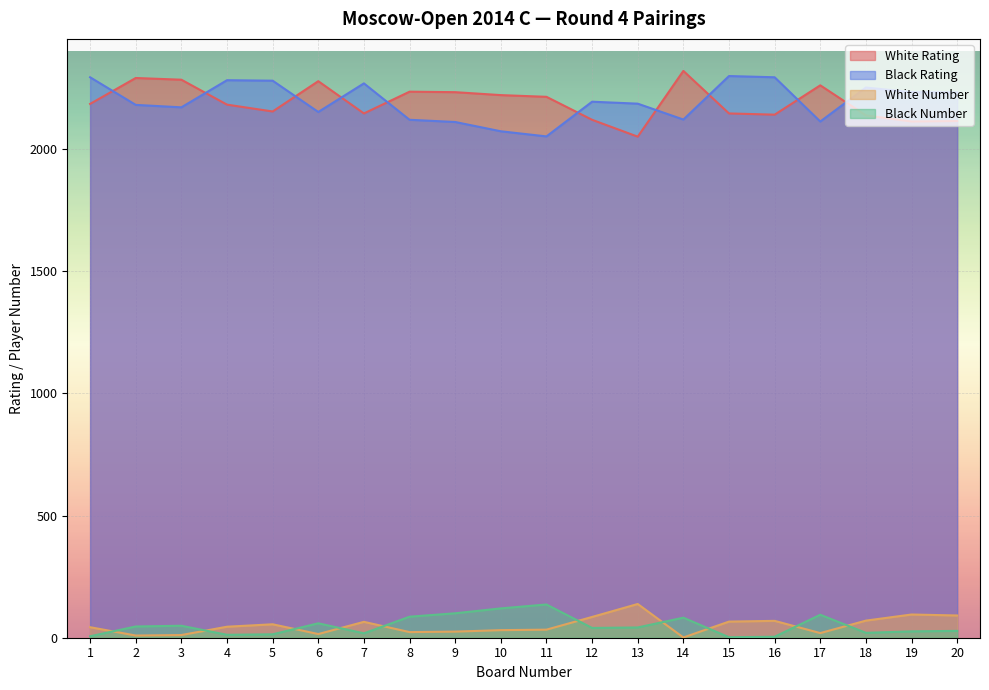

Rank the categories by Black Rating value from highest to lowest.

15, 1, 16, 4, 5, 7, 18, 19, 20, 12, 13, 2, 3, 6, 14, 8, 17, 9, 10, 11